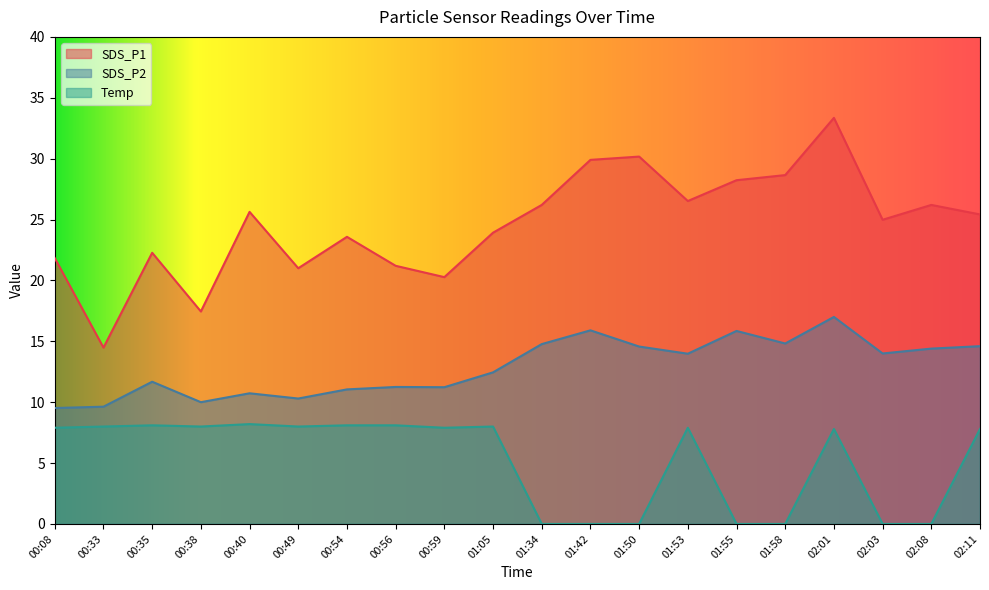

The value of SDS_P1 at 00:38 is 27.8. True or false?

False